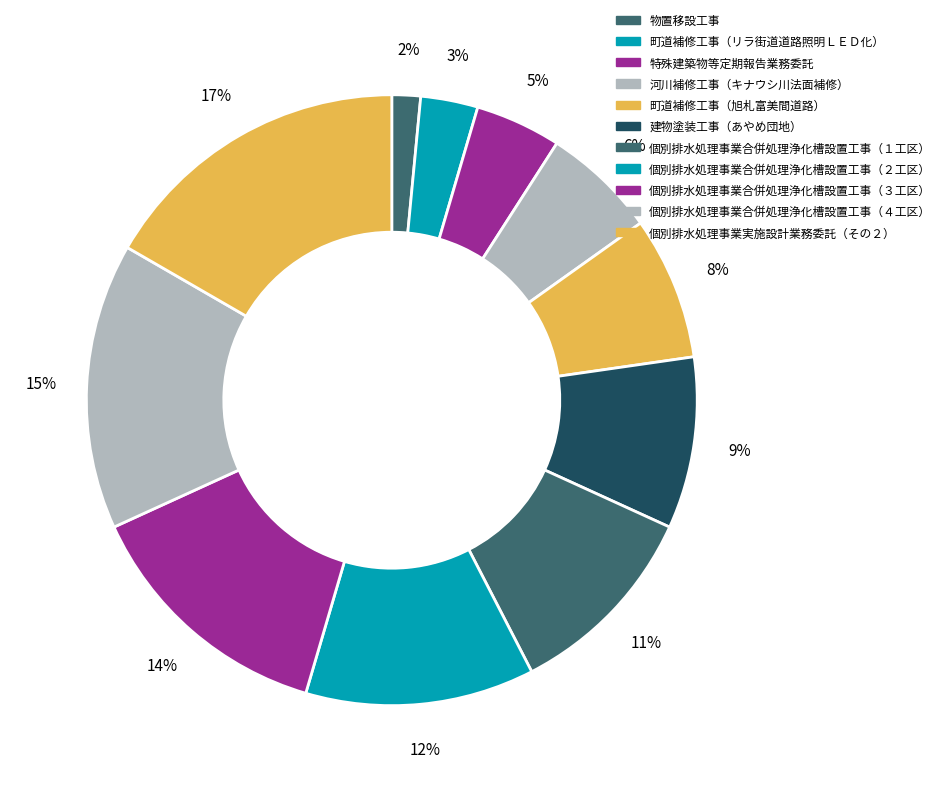

What percentage is the 建物塗装工事（あやめ団地） slice, to the nearest percent?

9%